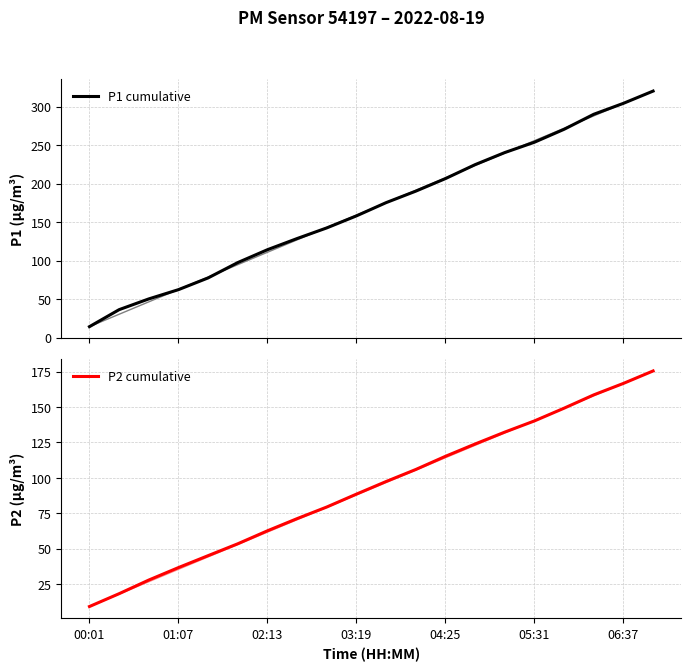

Count the number of categories in the chart.

20